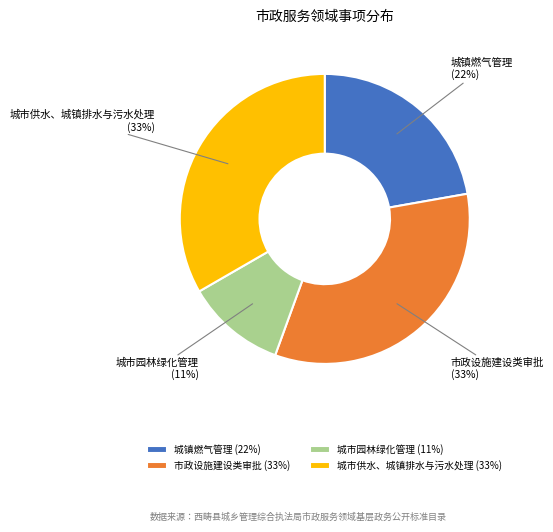

Combined, do 城市园林绿化管理 and 城市供水、城镇排水与污水处理 account for over 50%?

No